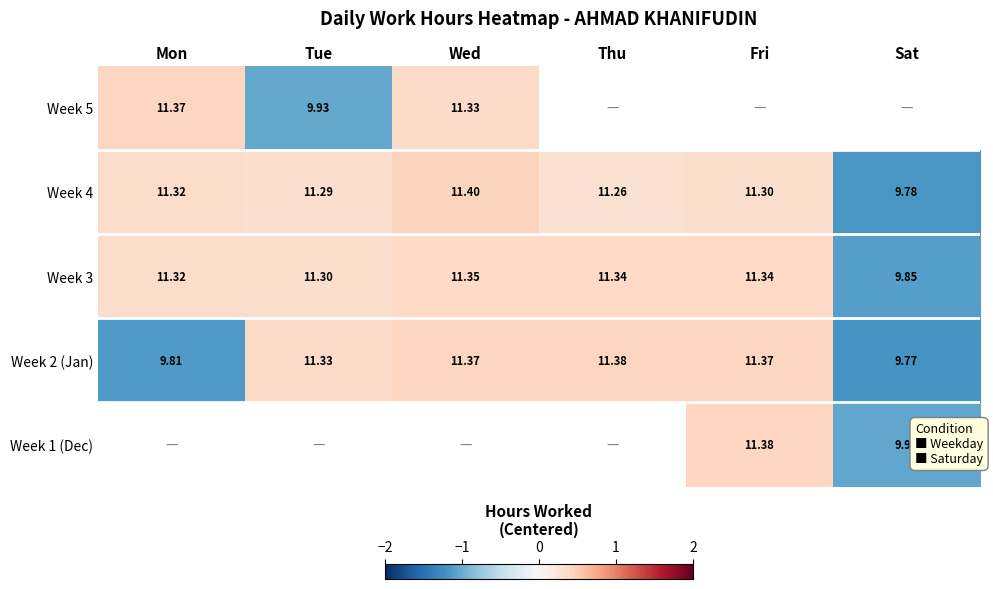

How many data points in Week 3 are less than 11?

1